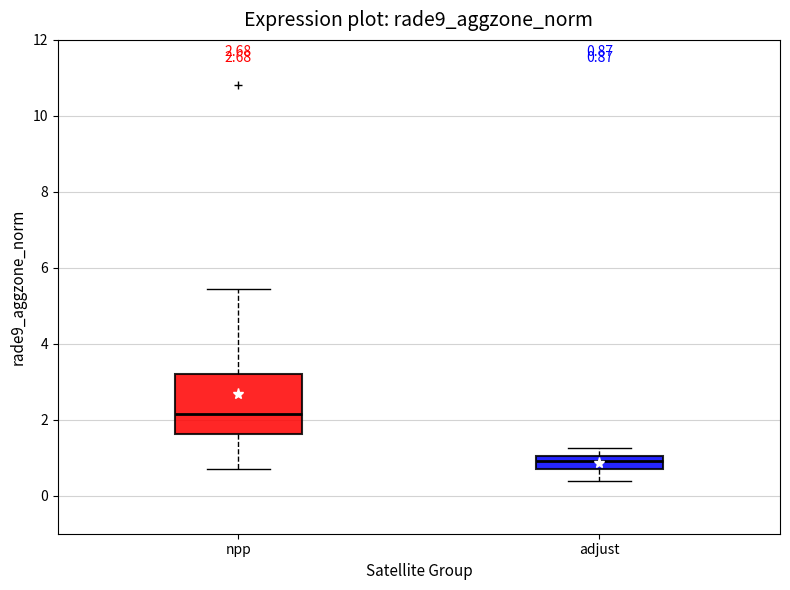

Which box is the tallest, from its lower edge to its upper edge?

npp